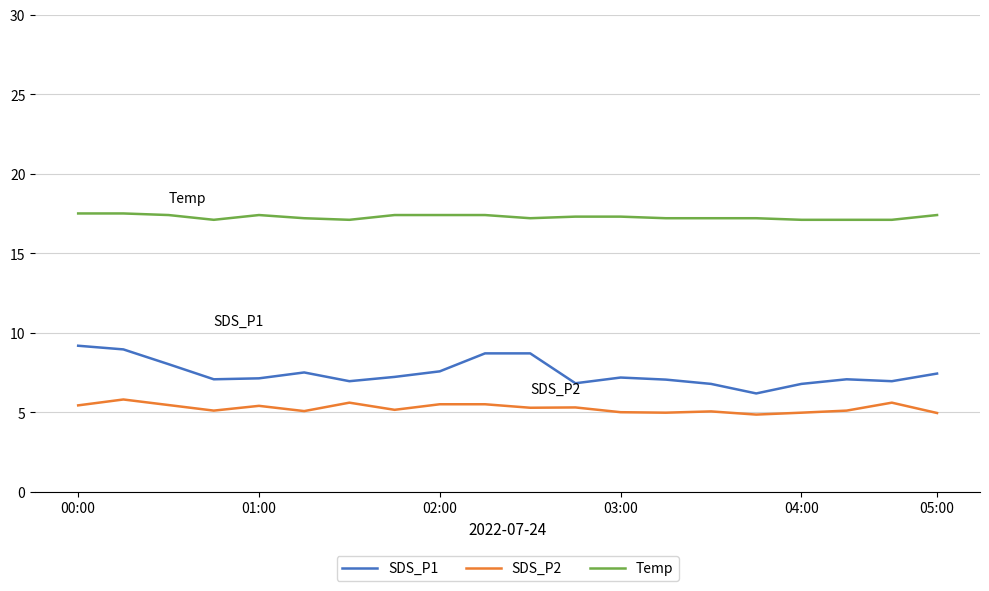

Which series has the widest spread of values?

SDS_P1